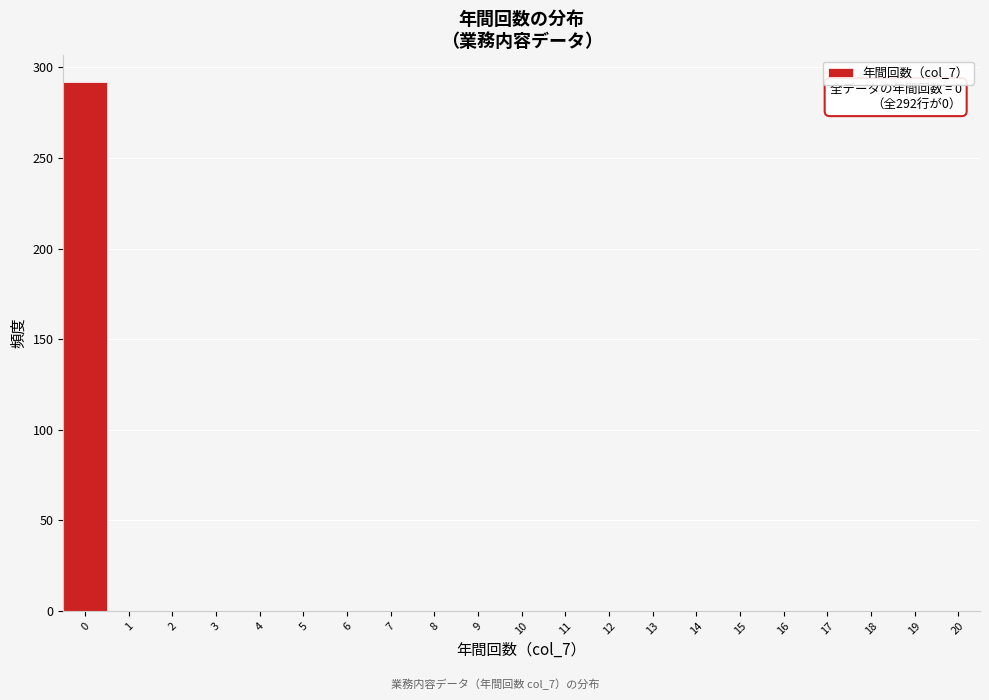

Reading right to left, transcribe all the data shown in this chart.

20=0	19=0	18=0	17=0	16=0	15=0	14=0	13=0	12=0	11=0	10=0	9=0	8=0	7=0	6=0	5=0	4=0	3=0	2=0	1=0	0=292